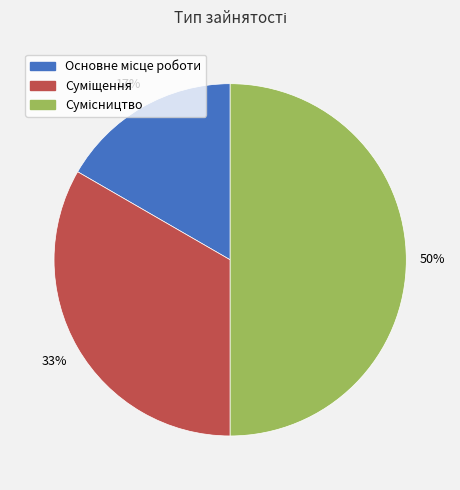

To the nearest percent, what is the average slice percentage?

33%